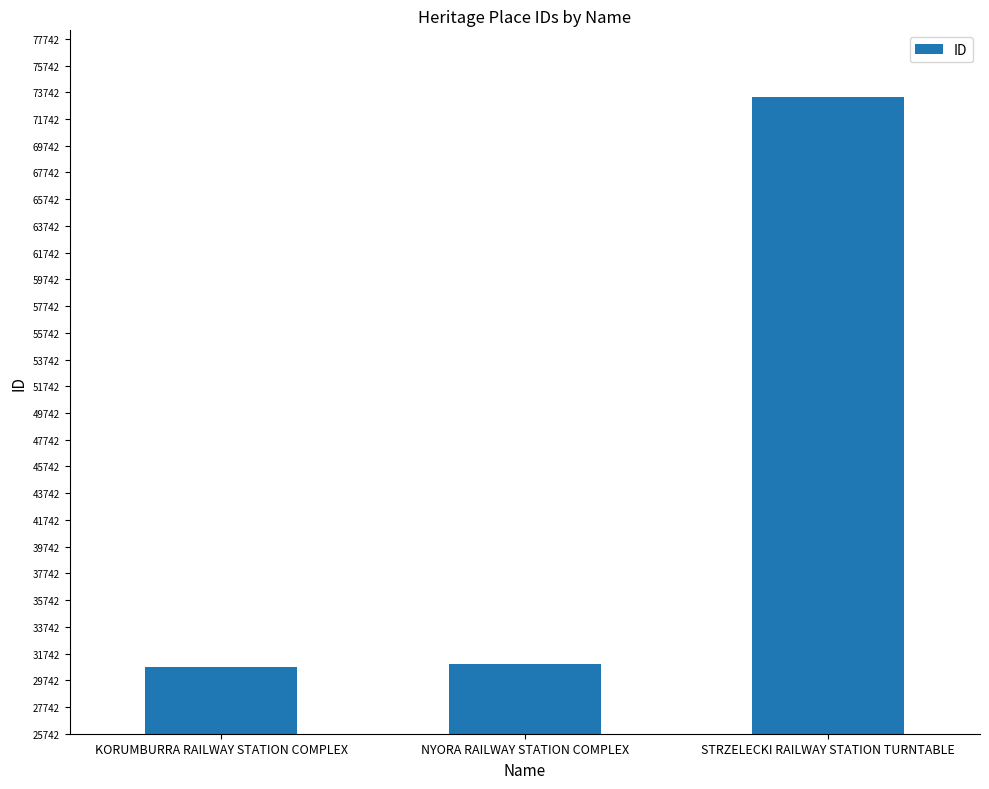

What is the value of the 1st bar from the left?

30742